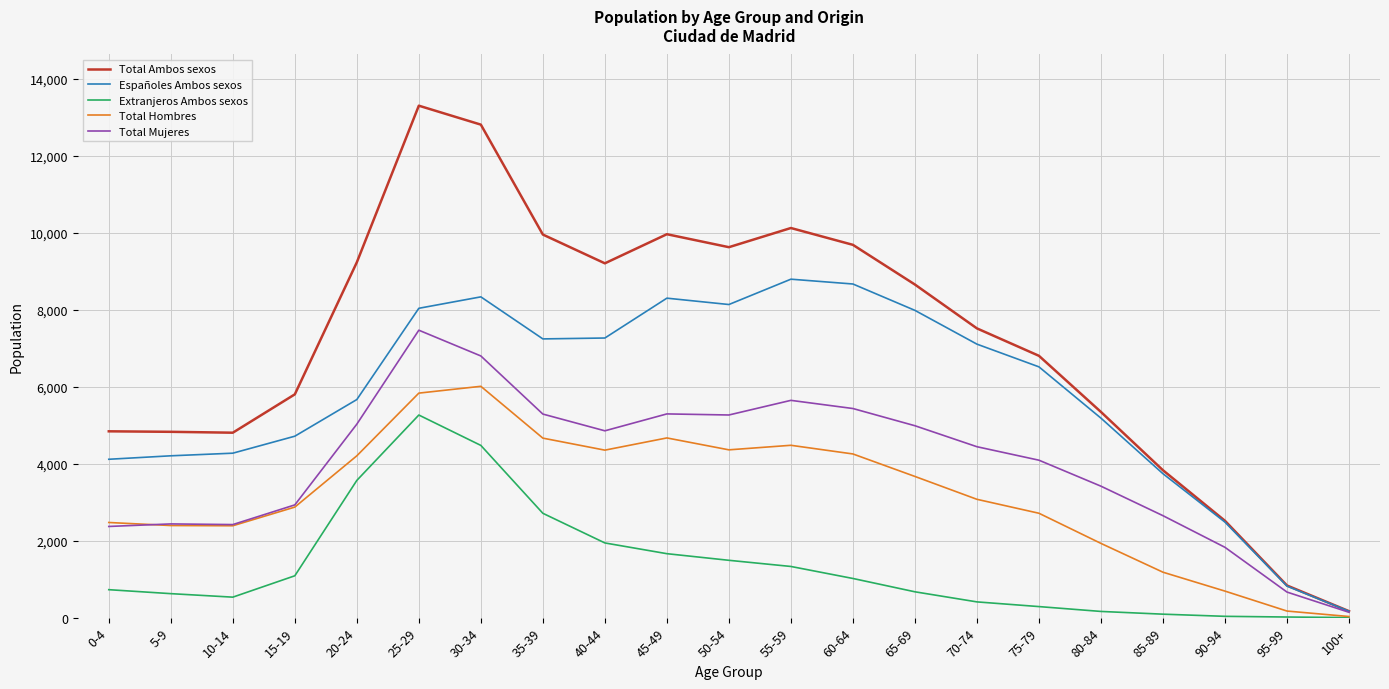

Which series has the largest range (max minus min)?

Total Ambos sexos